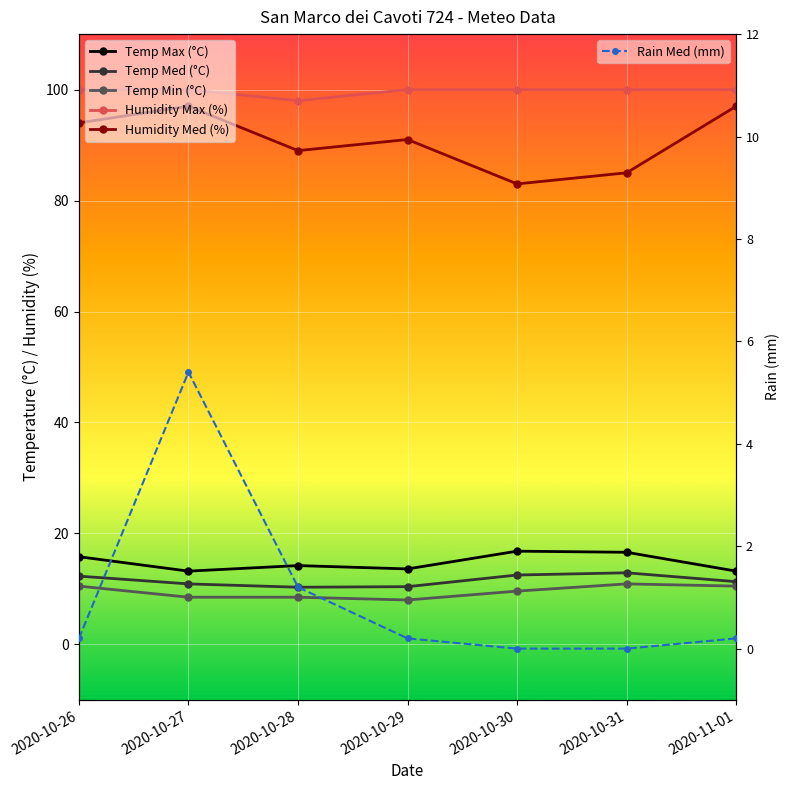

What is the maximum value for Rain Med (mm)?

5.4